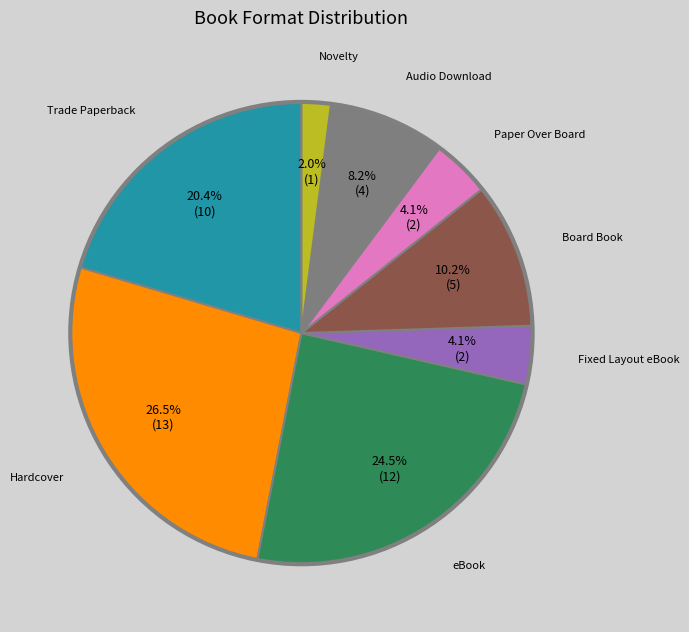

Does any single category account for the majority?

No